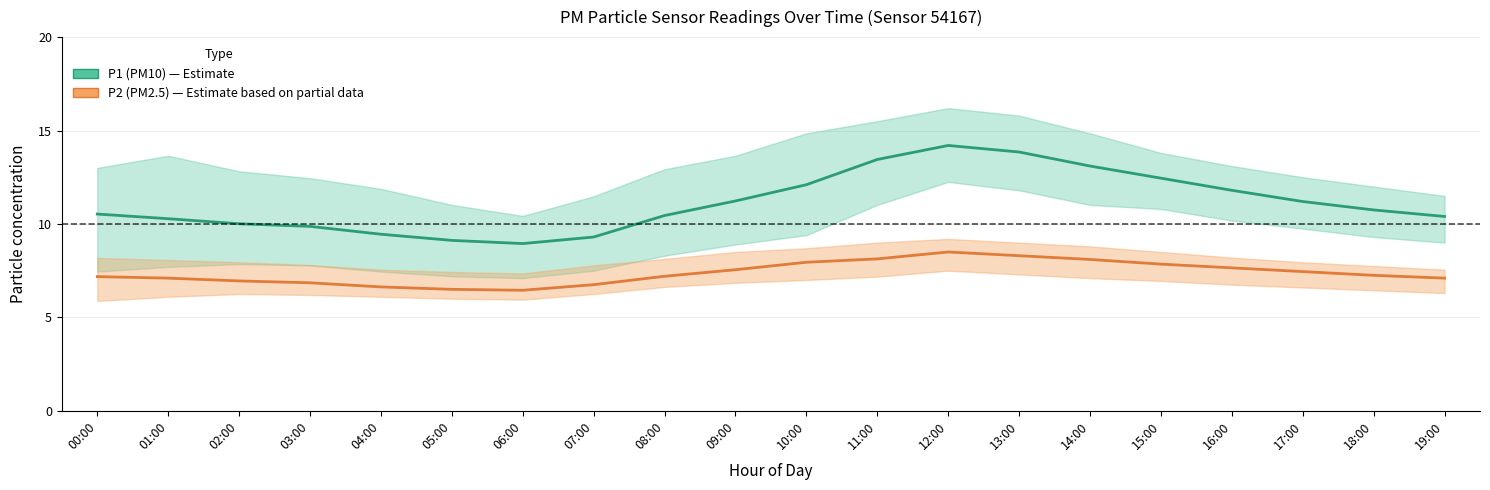

How many interior local valleys does the P1 (PM10) series have?

1